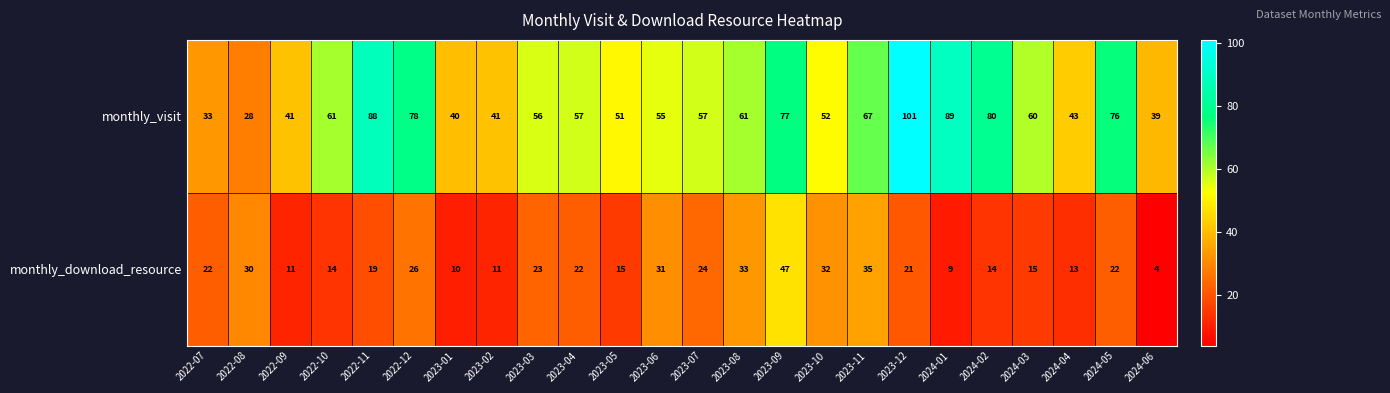

Which series changed the most between 2022-09 and 2023-03?

monthly_visit